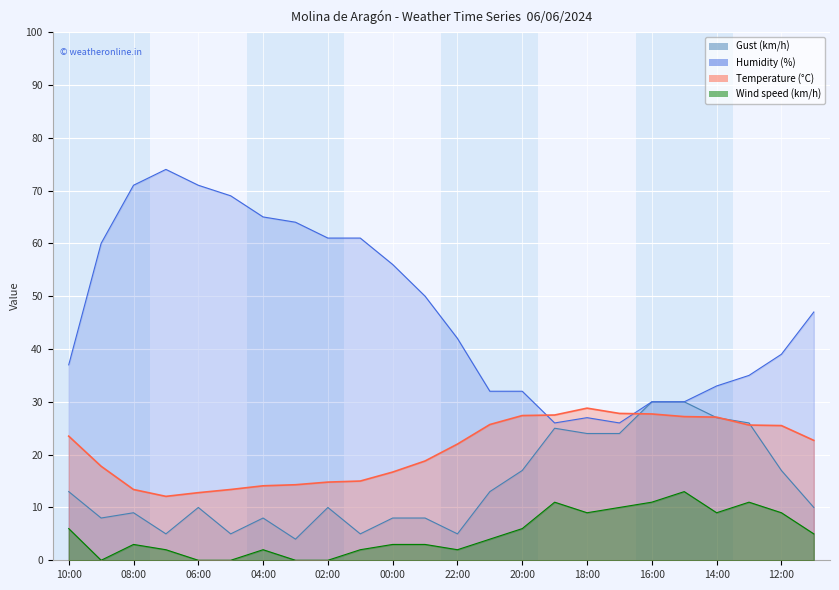

Is it true that Humidity (%) equals 32.0 at 20:00?

True